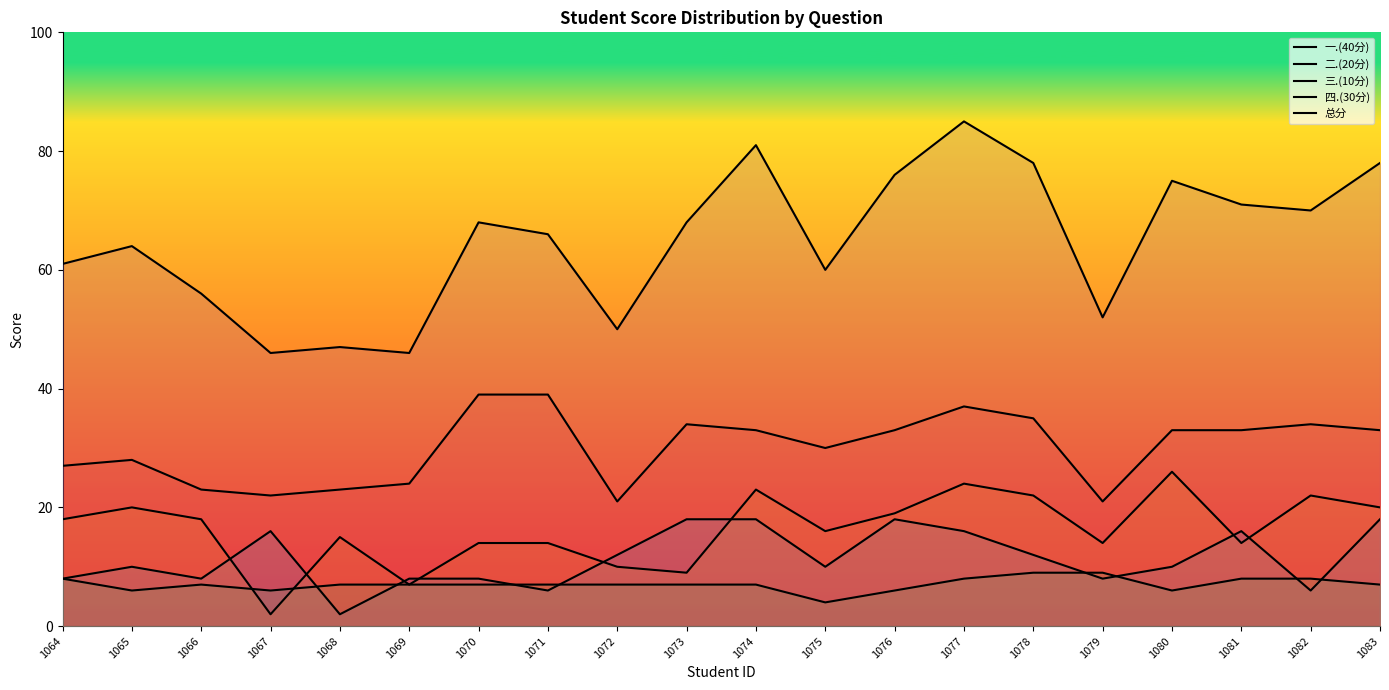

What are all the series names shown in the legend?

一.(40分), 二.(20分), 三.(10分), 四.(30分), 总分